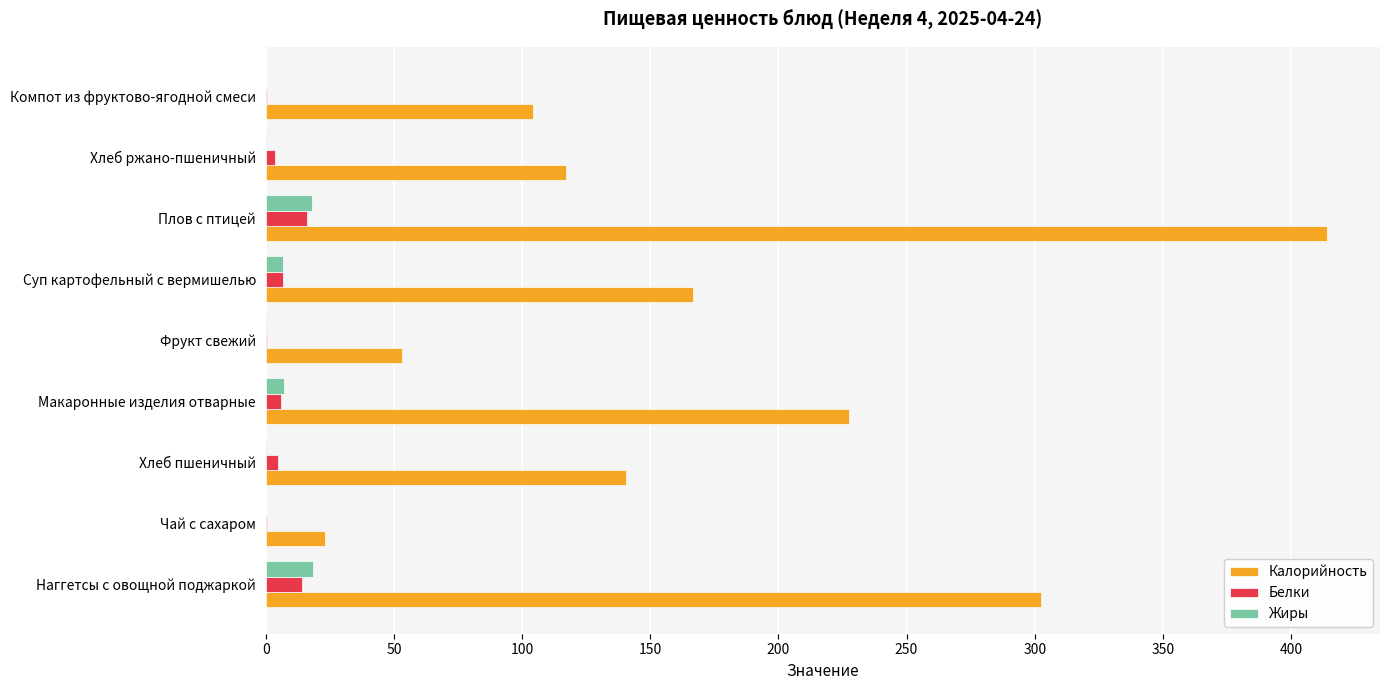

At which category is the sum across all series the highest?

Плов с птицей